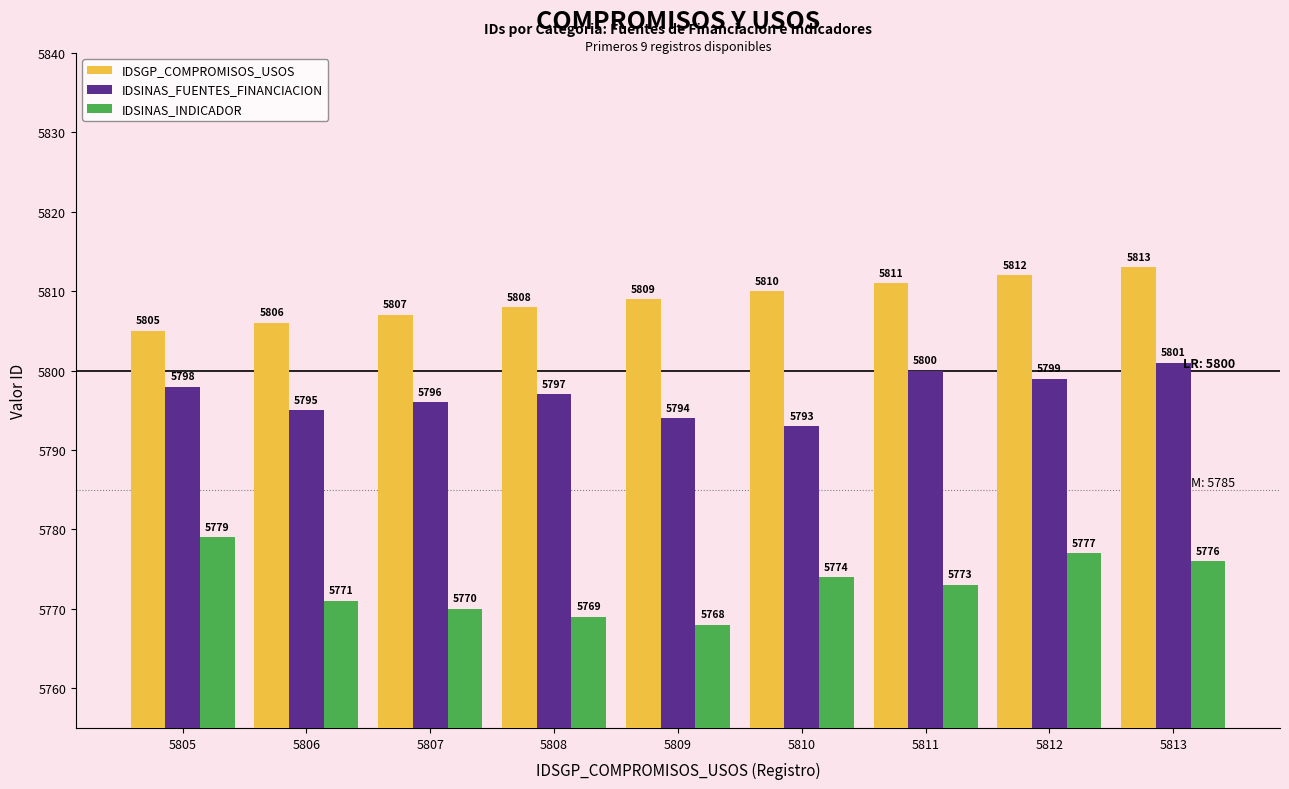

Rank the categories by IDSGP_COMPROMISOS_USOS value from lowest to highest.

5805, 5806, 5807, 5808, 5809, 5810, 5811, 5812, 5813